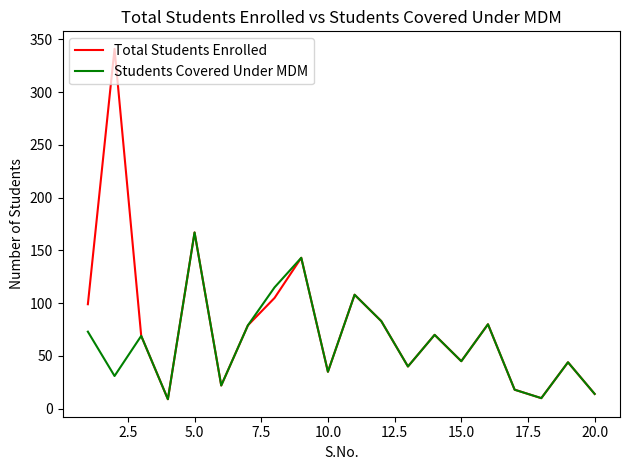

Which series has the largest range (max minus min)?

Total Students Enrolled